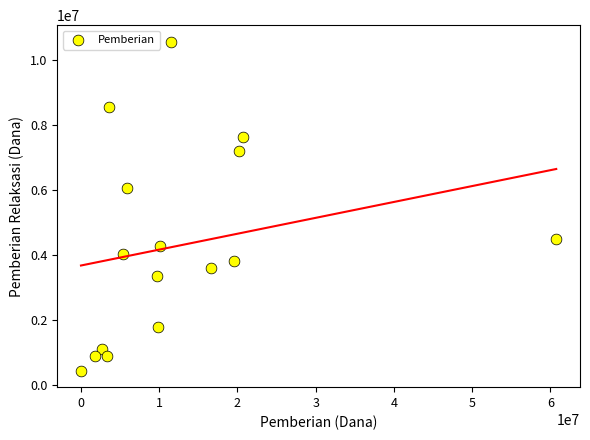

What Y value in the scatter plot is closest to 5512500?

6075000